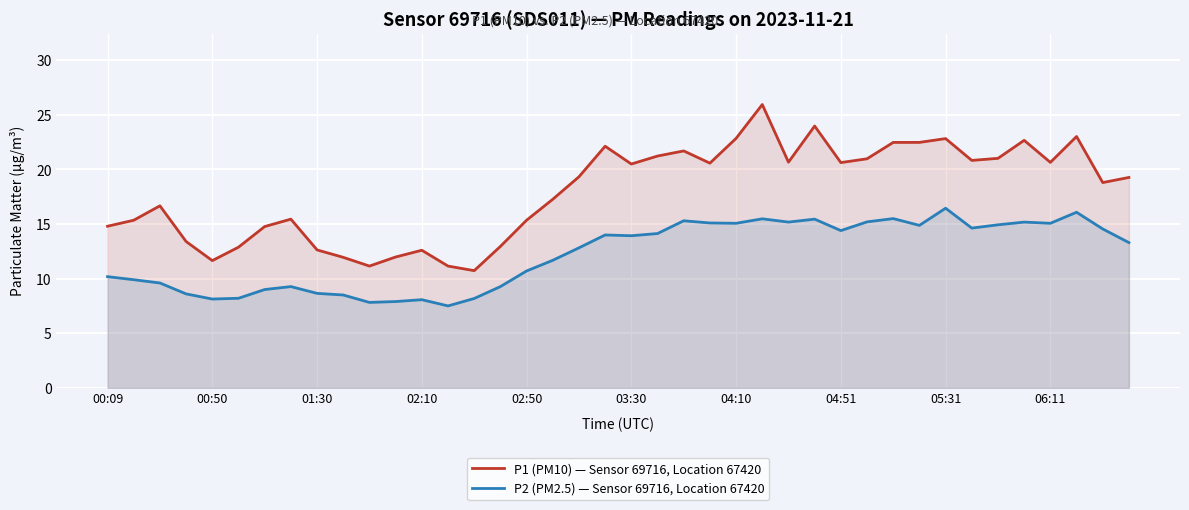

How many categories are shown in the chart?

40